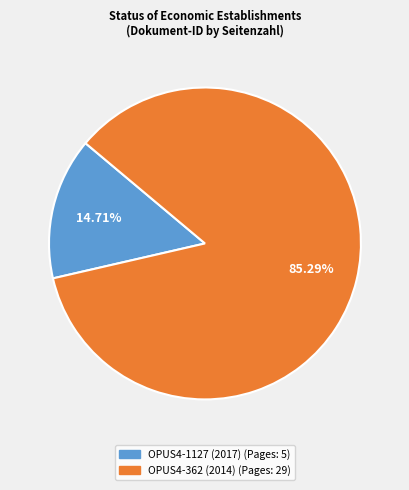

Which category has the biggest portion of the pie?

OPUS4-362 (2014)